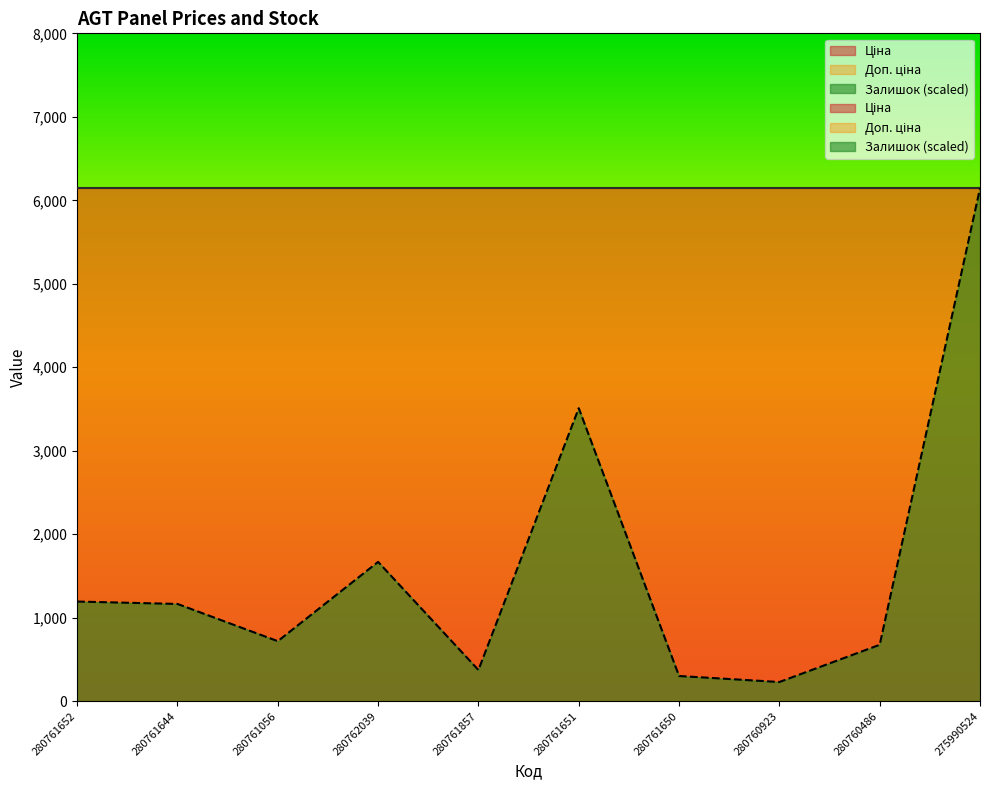

What position from the right is 280760923?

3